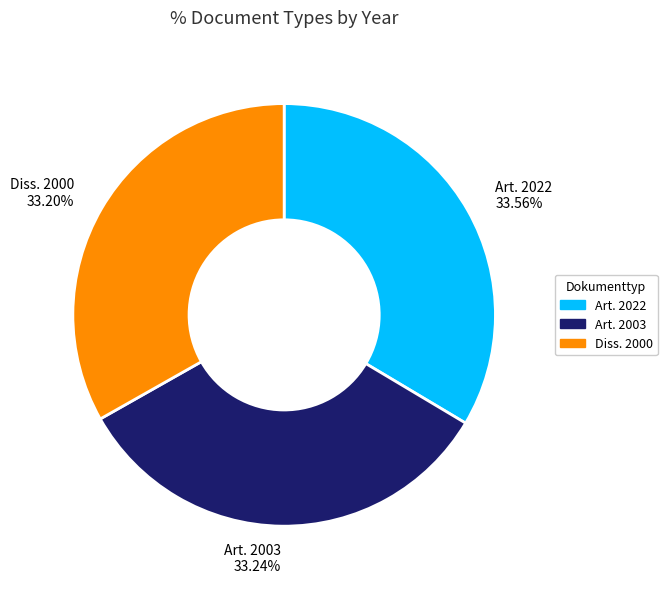

How many segments does this pie chart have?

3